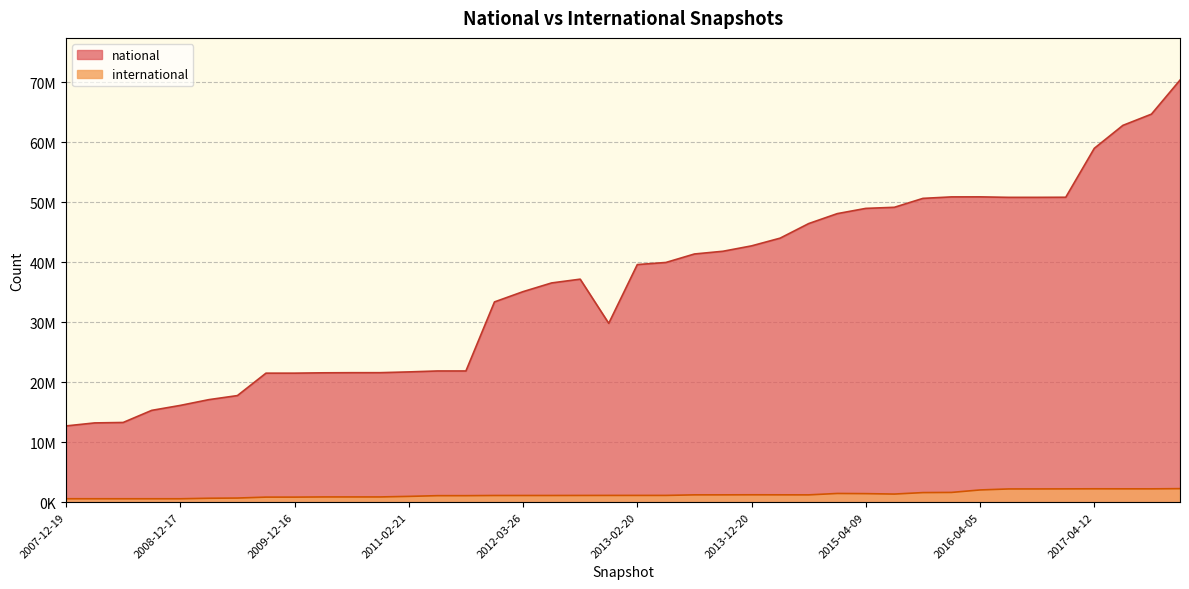

What is the difference between the maximum and minimum values in the national series?

57652060